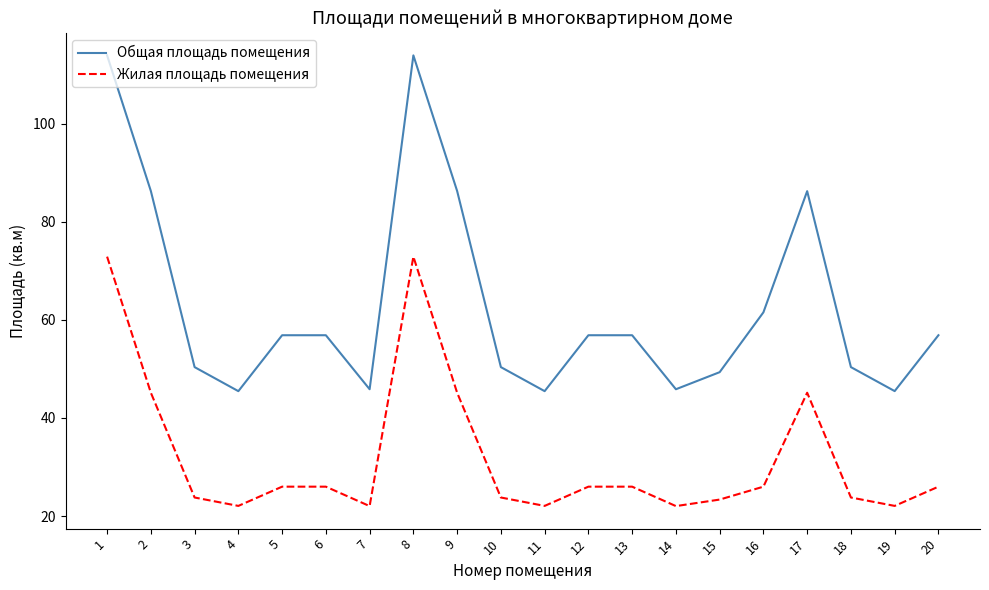

Rank the series by their maximum value, from highest to lowest.

Общая площадь помещения, Жилая площадь помещения